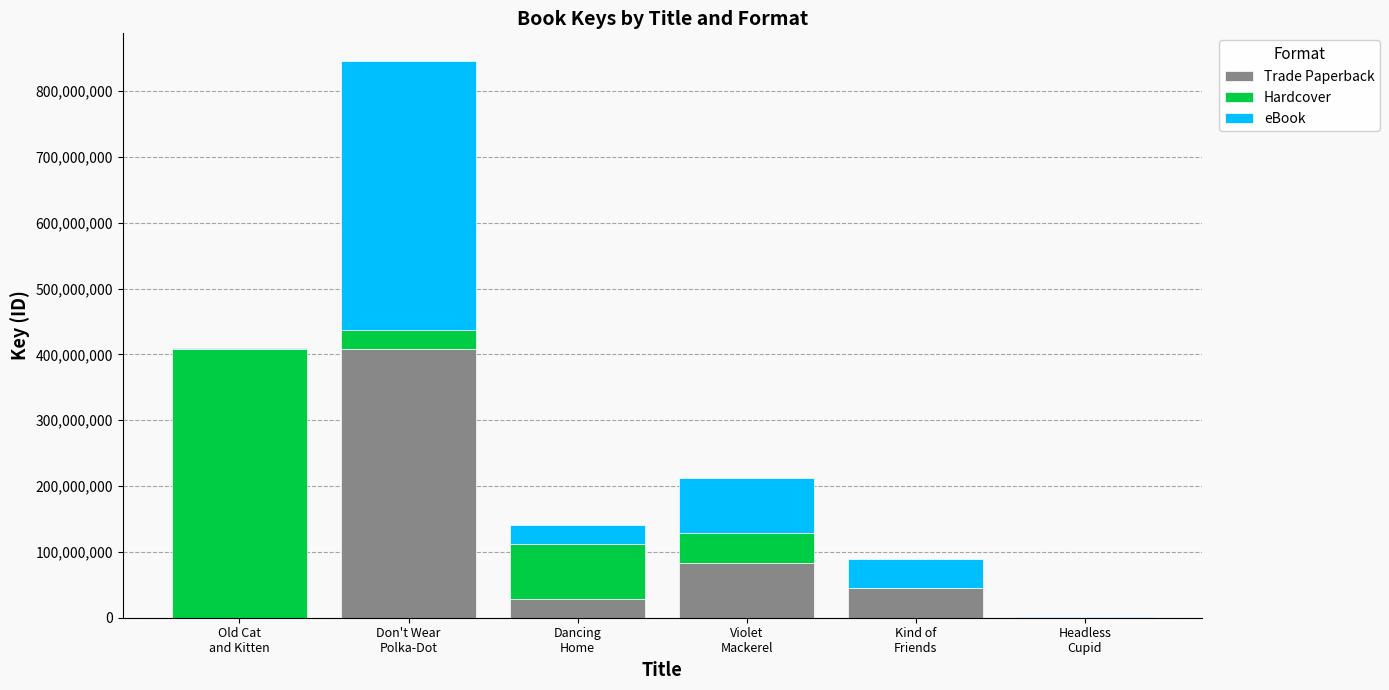

What is the maximum value for Trade Paperback?

408590419